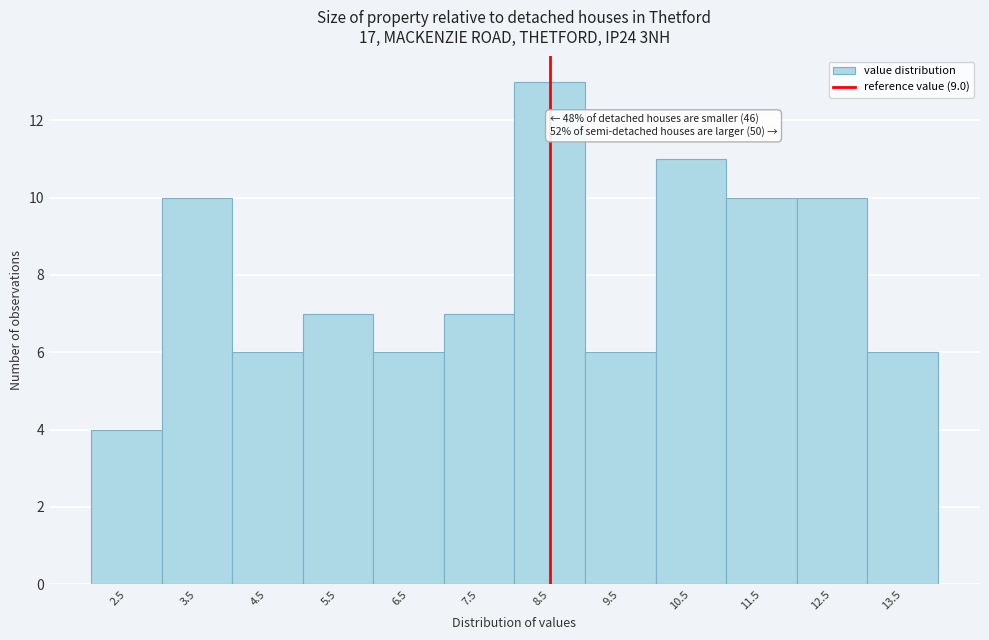

Reading left to right, extract all data points from this chart.

4	10	6	7	6	7	13	6	11	10	10	6